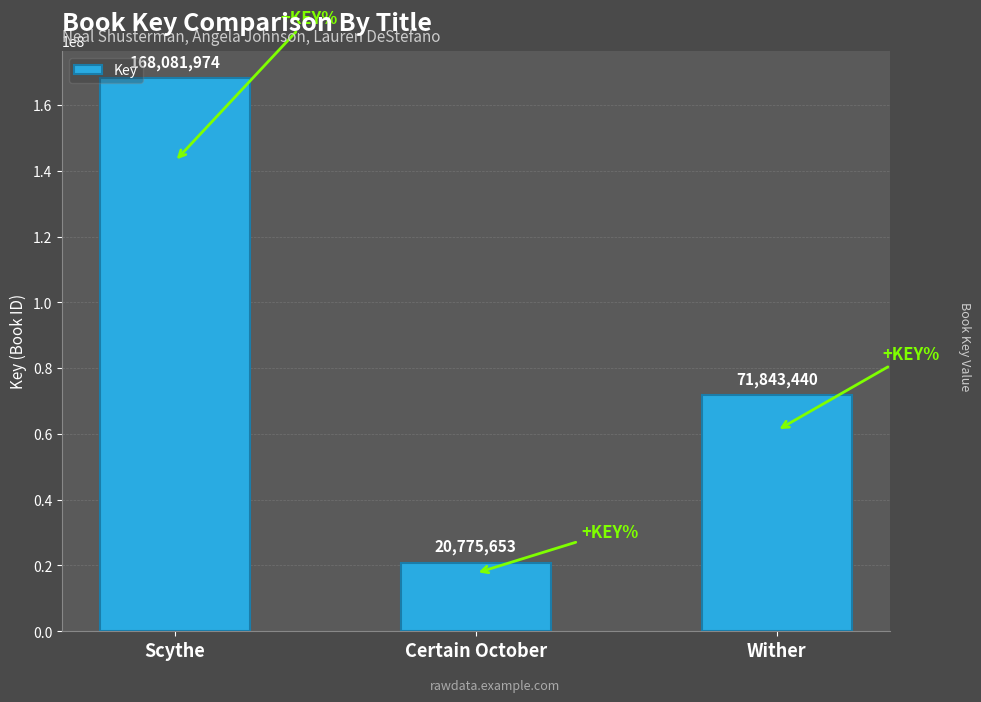

Reading right to left, what are all the values shown in this chart?

71843440	20775653	168081974